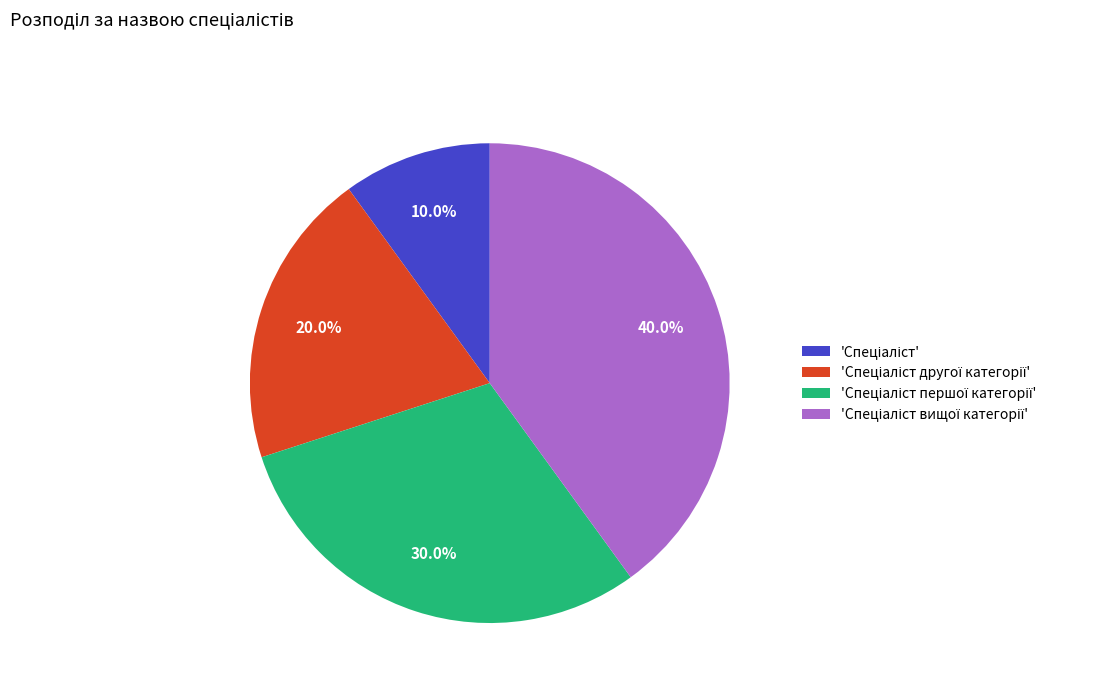

Is there a majority slice in this chart?

No